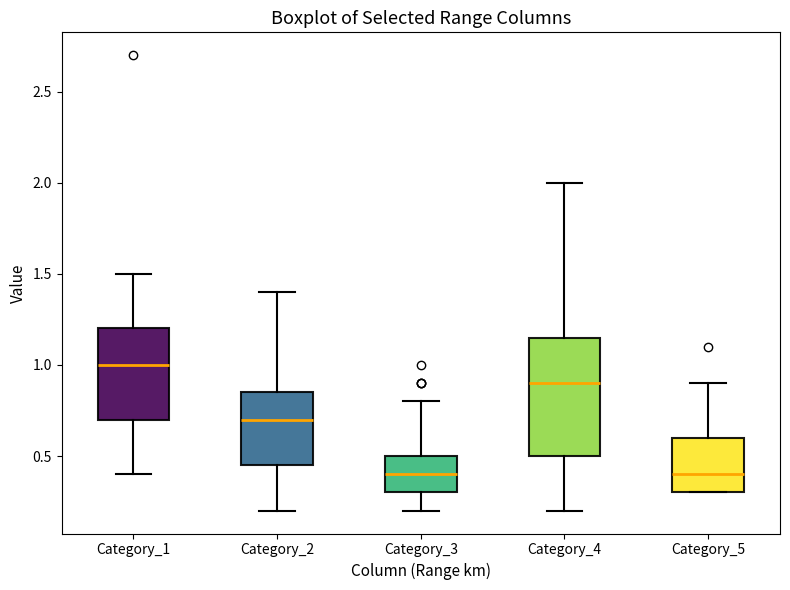

Comparing the boxes themselves (not the whiskers), which one is the tallest?

Category_4